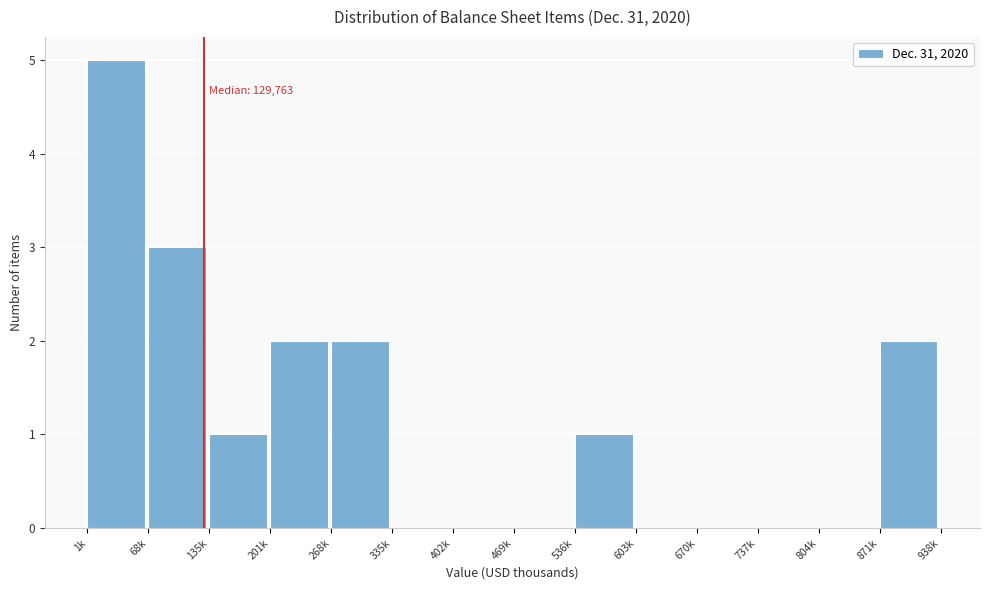

Reading left to right, list all the values displayed in this chart.

1k=5	68k=3	135k=1	201k=2	268k=2	335k=0	402k=0	469k=0	536k=1	603k=0	670k=0	737k=0	804k=0	871k=2